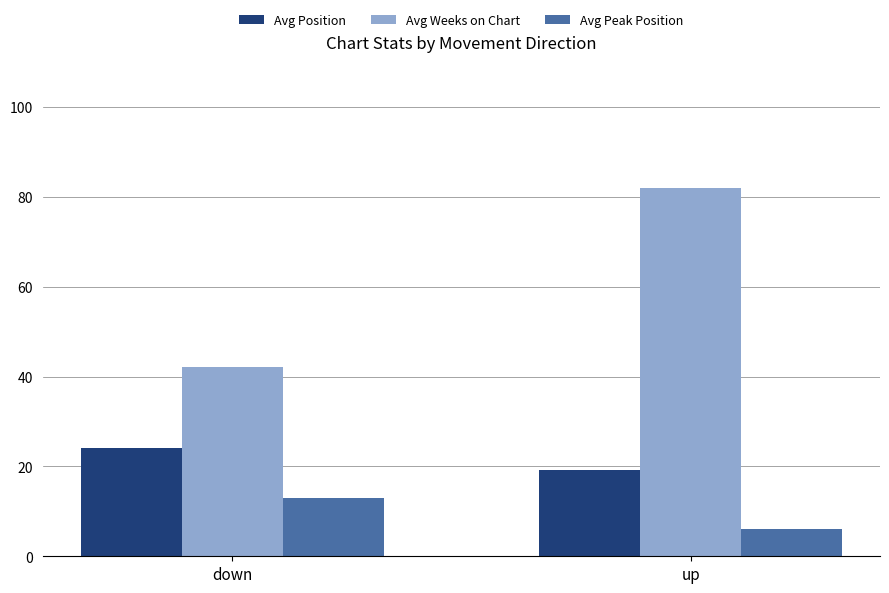

Which series has the largest total across all categories?

Avg Weeks on Chart